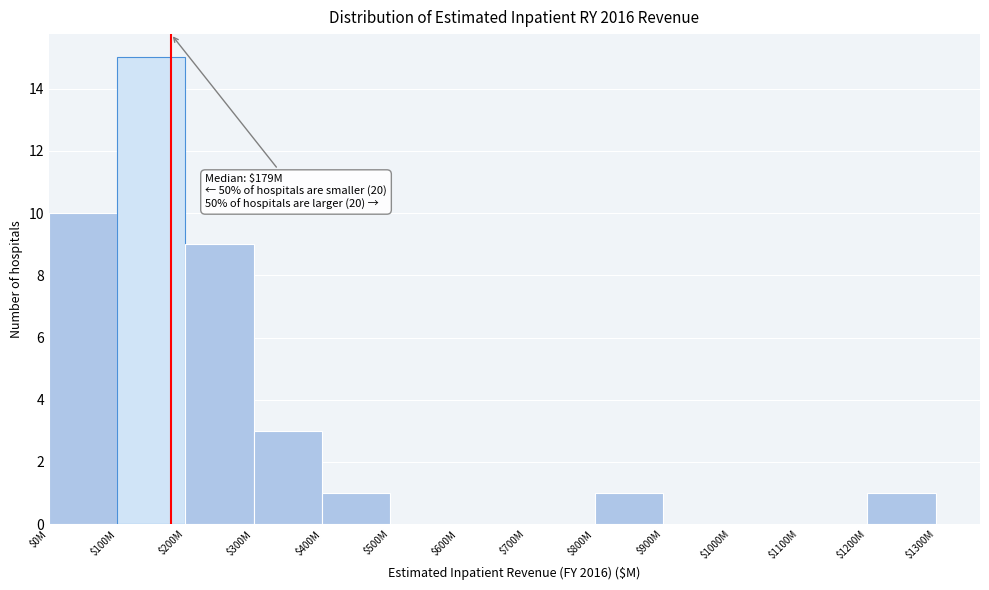

True or false: the data shows -9 at $1000M.

False